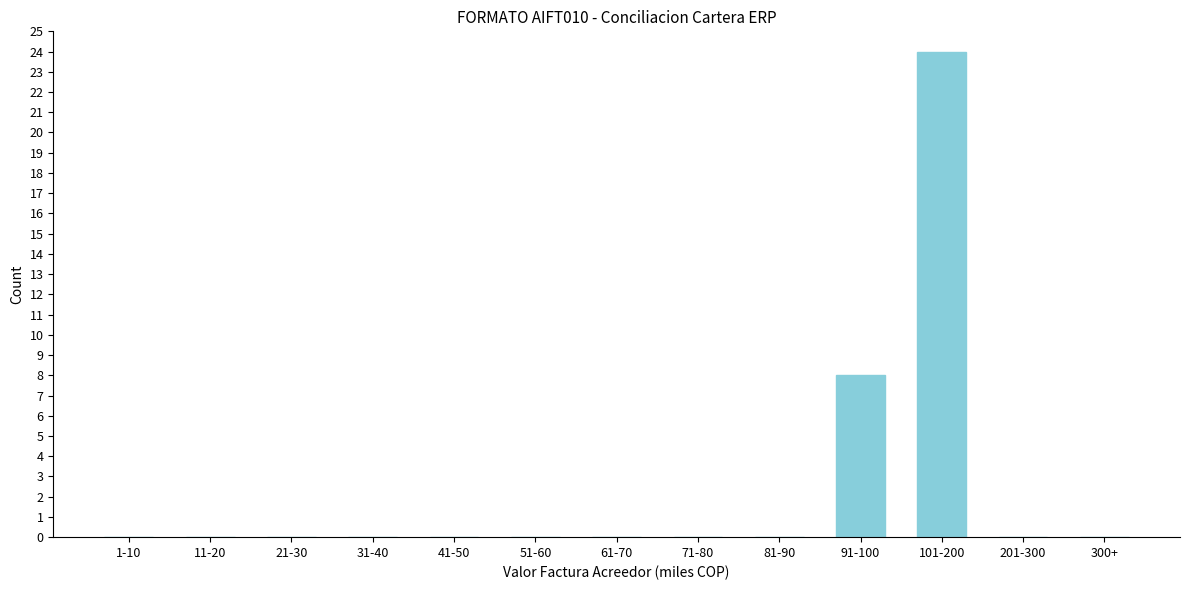

Reading left to right, transcribe all the data shown in this chart.

1-10=0	11-20=0	21-30=0	31-40=0	41-50=0	51-60=0	61-70=0	71-80=0	81-90=0	91-100=8	101-200=24	201-300=0	300+=0